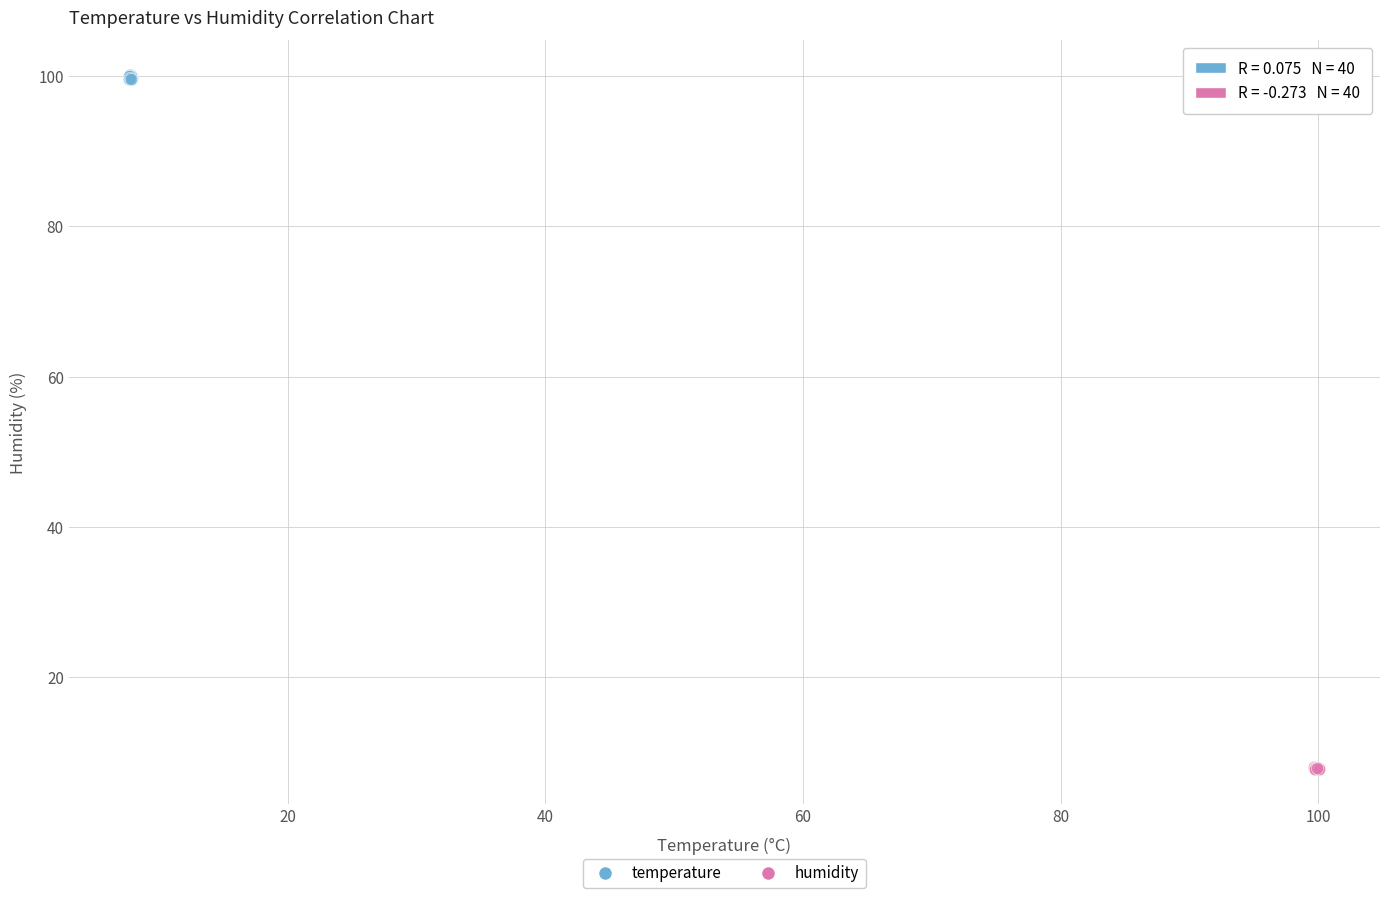

Which series reaches the minimum Y coordinate?

humidity